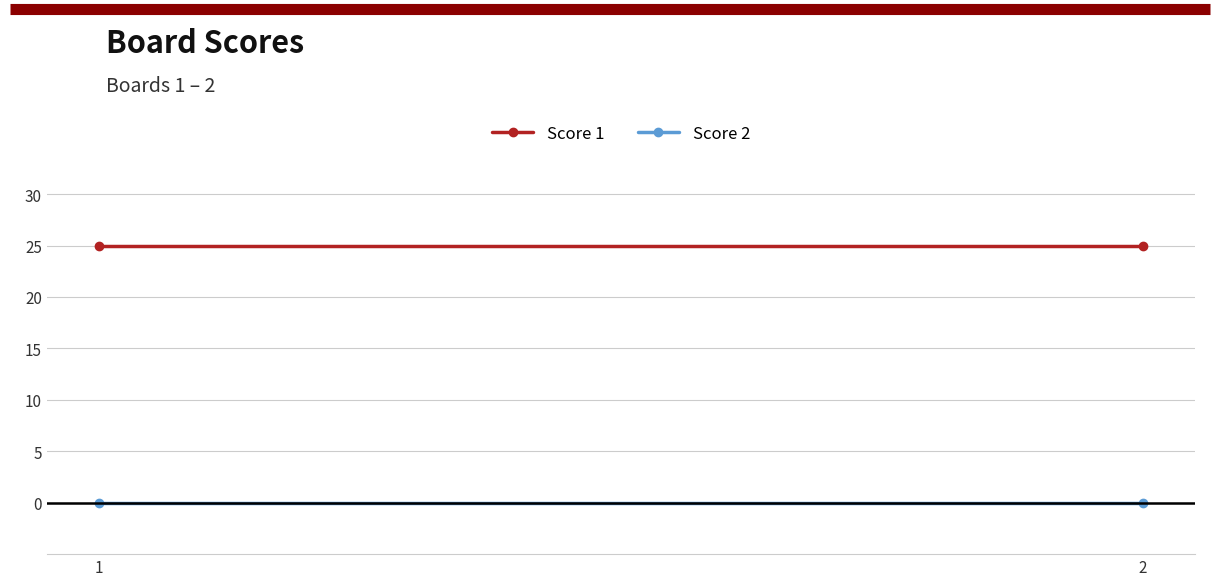

Reading left to right, extract all data points from this chart.

Score 1: 25	25
Score 2: 0	0